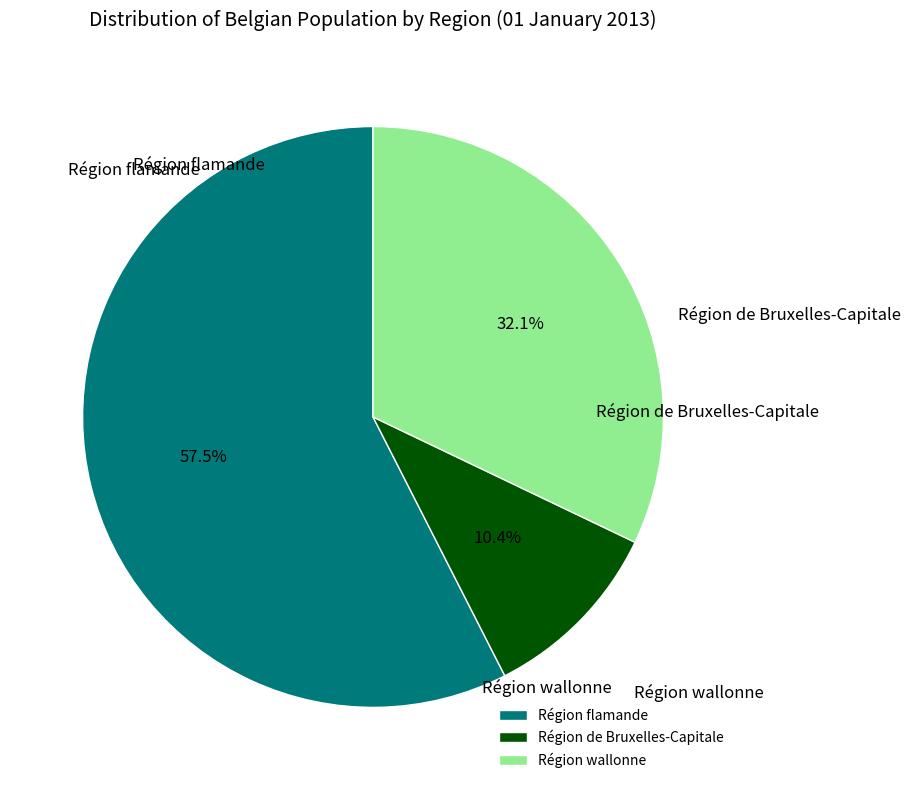

Count the number of slices in the pie.

3